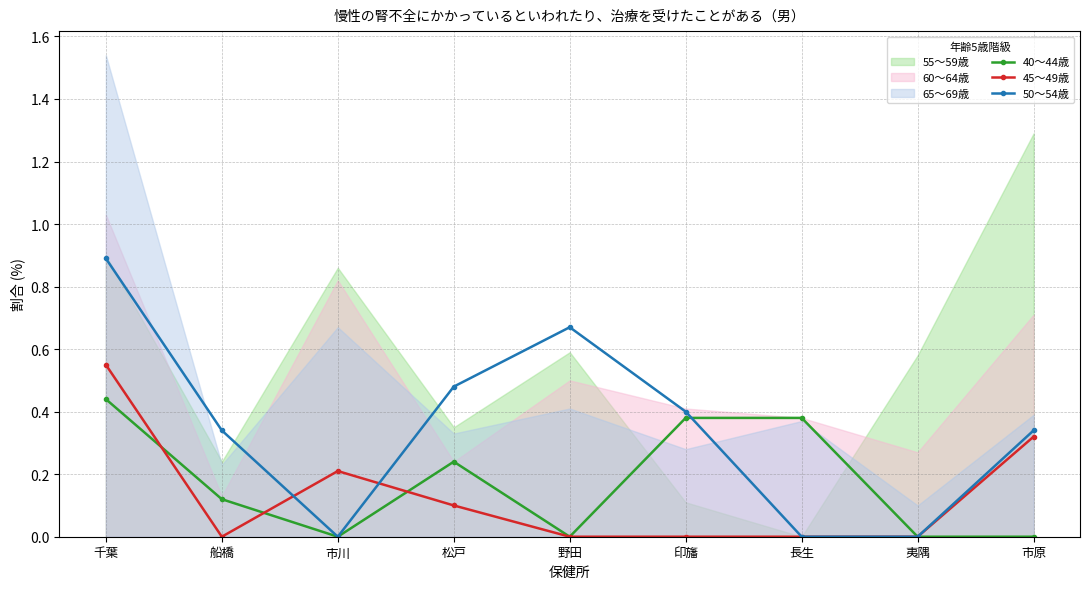

How many positive values does the 50～54歳 series have?

6